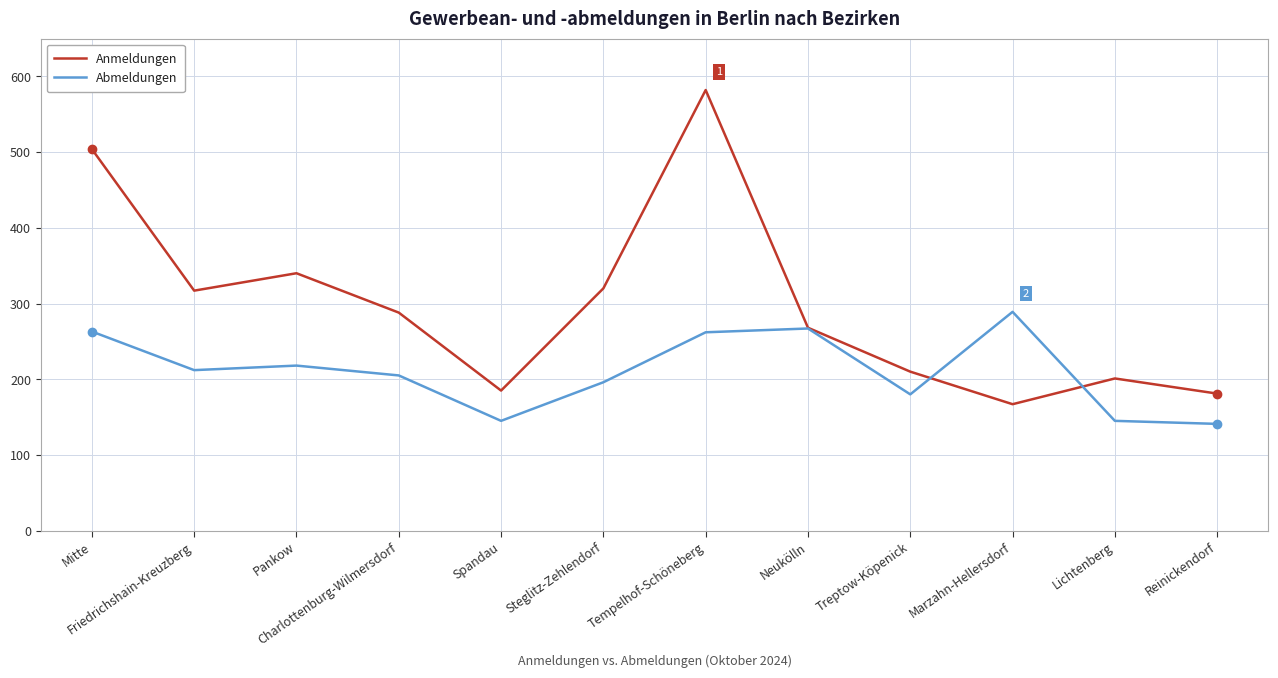

True or false: Anmeldungen has more than 2 points higher than both neighbors.

True